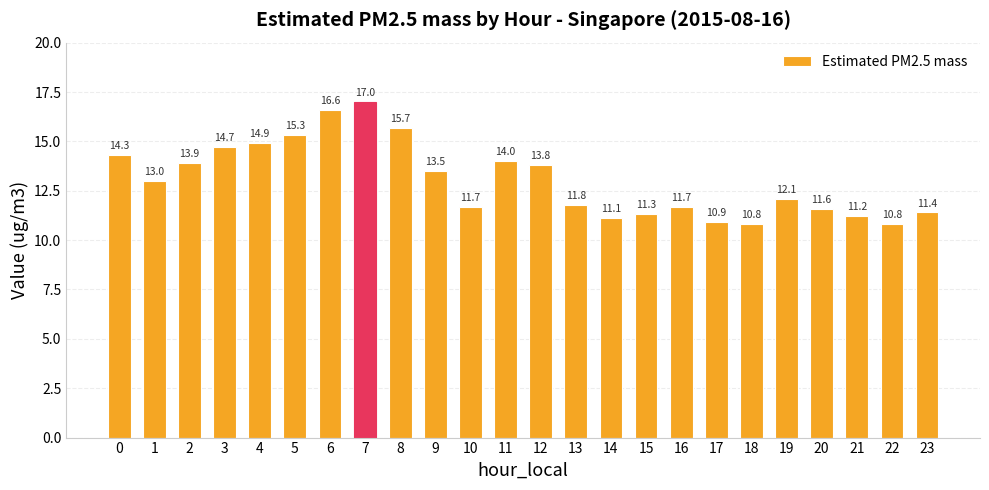

The value at 20 is 7.2. True or false?

False